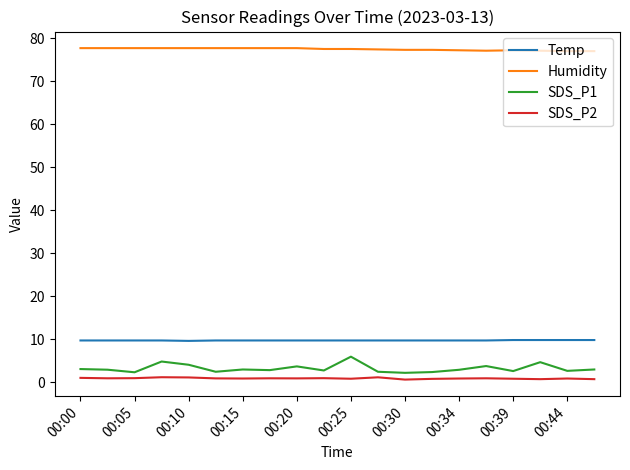

Which series has the largest total across all categories?

Humidity